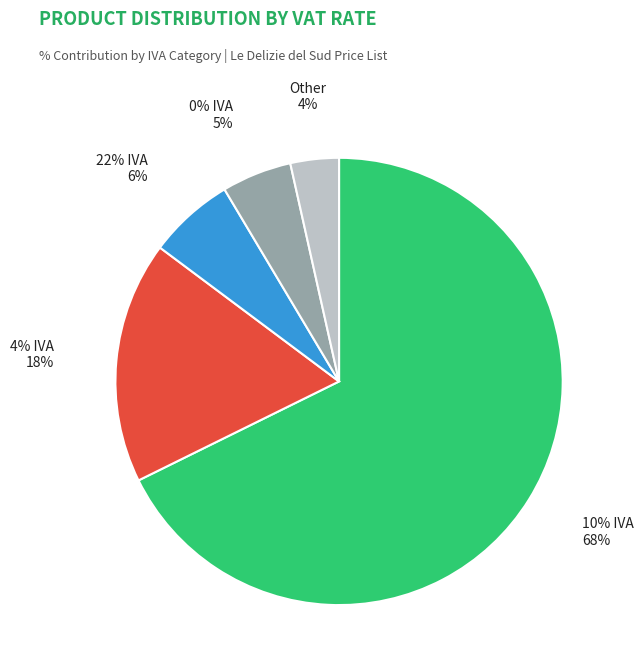

True or false: 22% IVA accounts for 6% of the total.

True